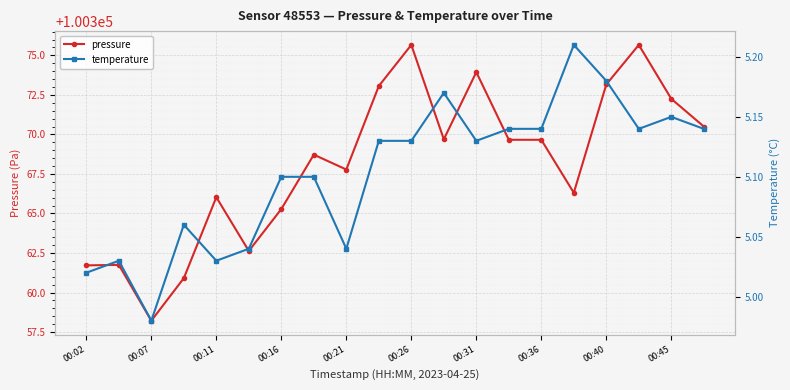

What is the approximate value of pressure at 00:26?

100375.7